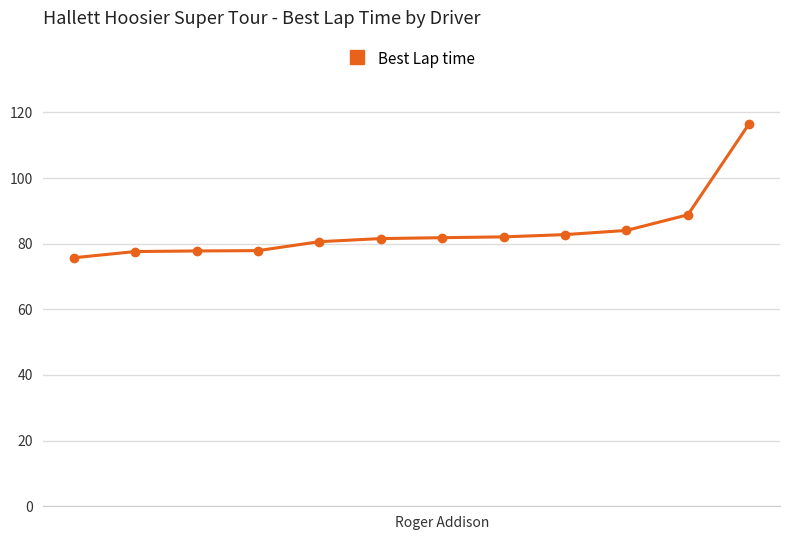

What is the minimum value shown in the chart?

75.7